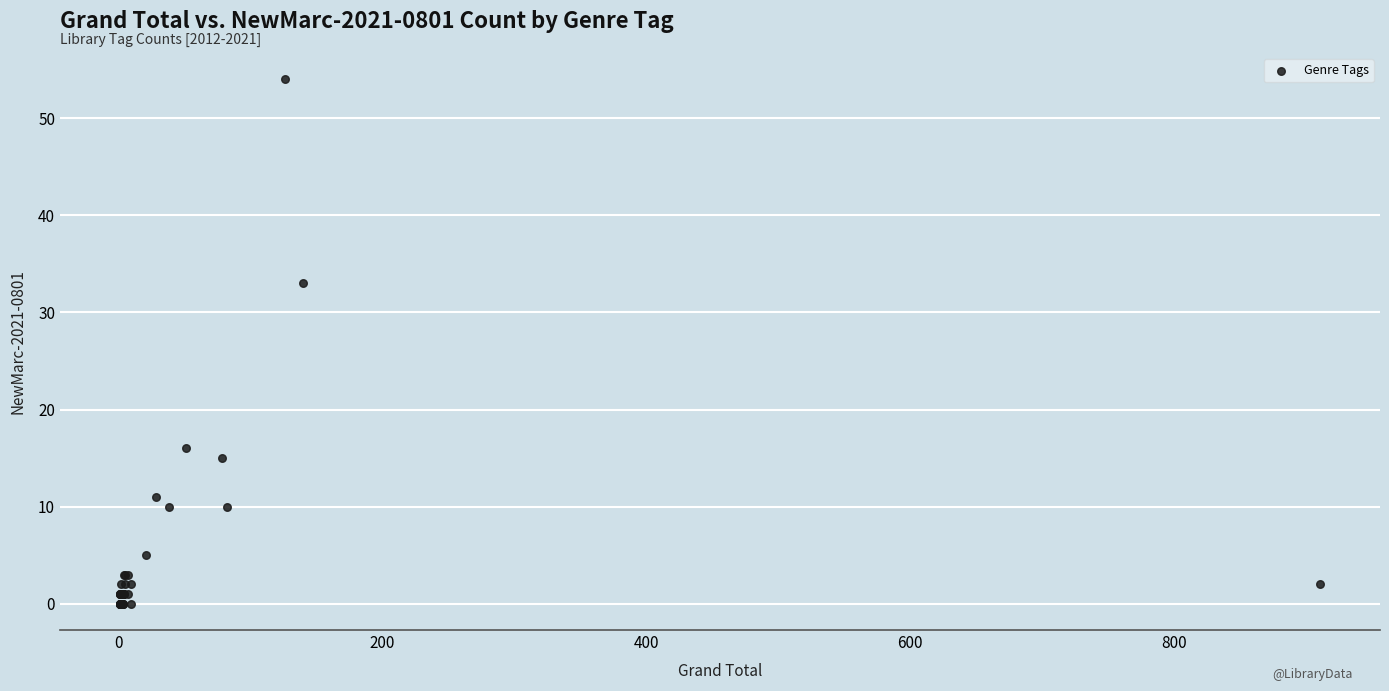

What Y value in the scatter plot is closest to 27?

33